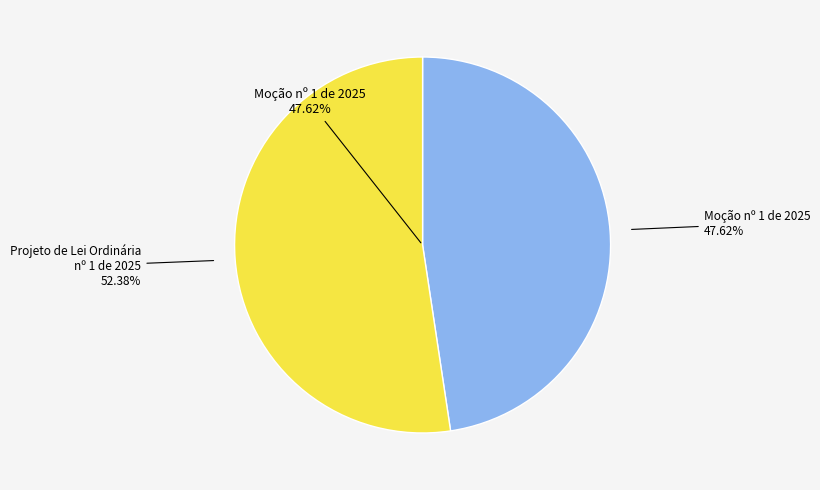

Is it true that Moção nº 1 de 2025 is 48% of the pie?

True